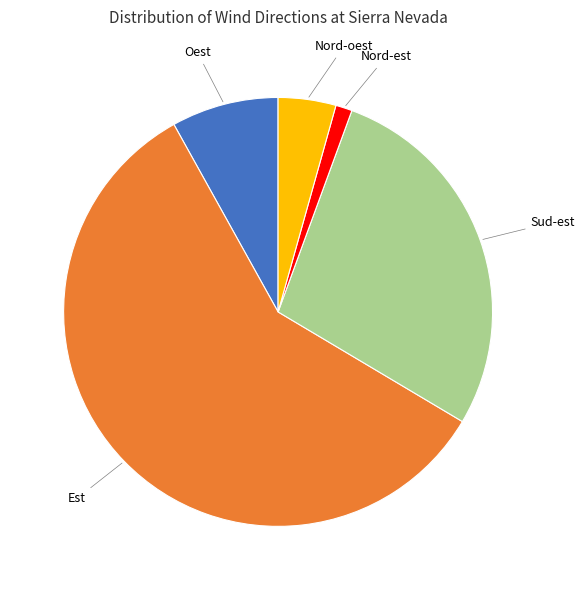

Does any single category account for the majority?

Yes